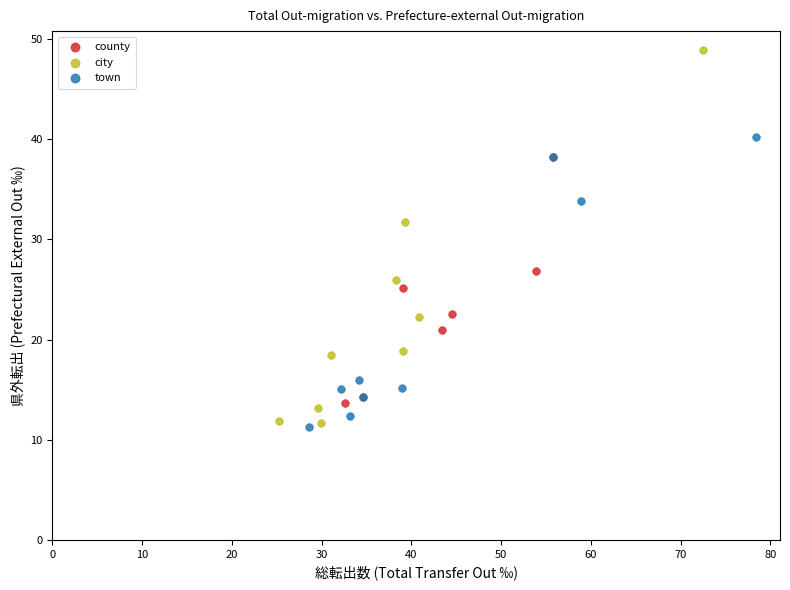

Which series reaches the maximum Y coordinate?

city